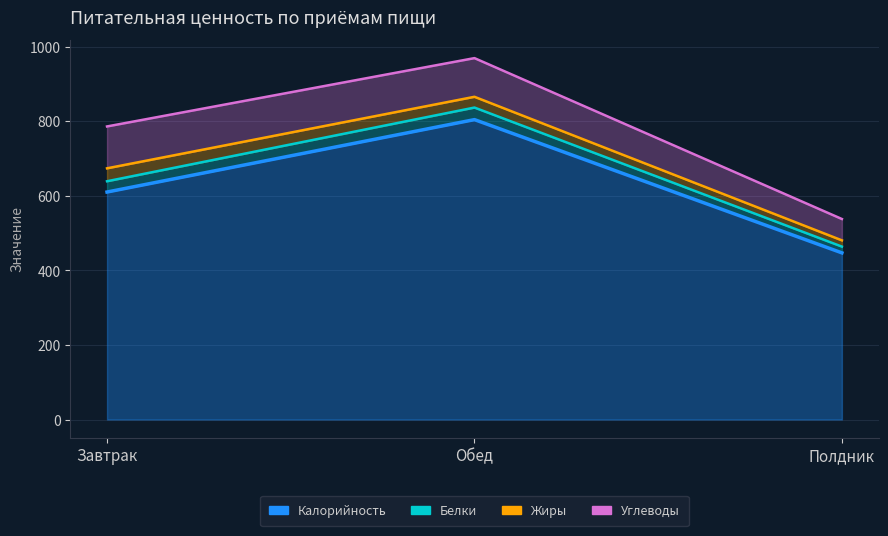

Reading right to left, transcribe all the data shown in this chart.

Калорийность: Полдник=447.1	Обед=804.7	Завтрак=610.4
Белки: Полдник=16.8	Обед=32.4	Завтрак=28.9
Жиры: Полдник=16.7	Обед=28.9	Завтрак=34.7
Углеводы: Полдник=57.3	Обед=103.8	Завтрак=112.4